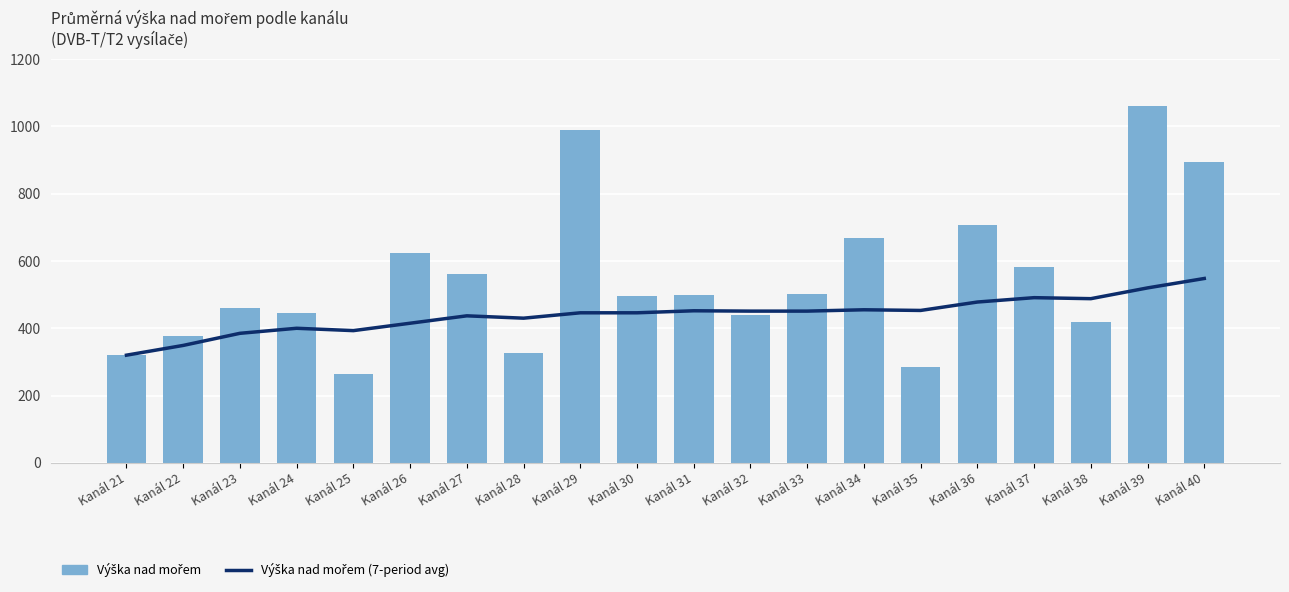

How many data points in Výška nad mořem (7-period avg) are above 451?

8